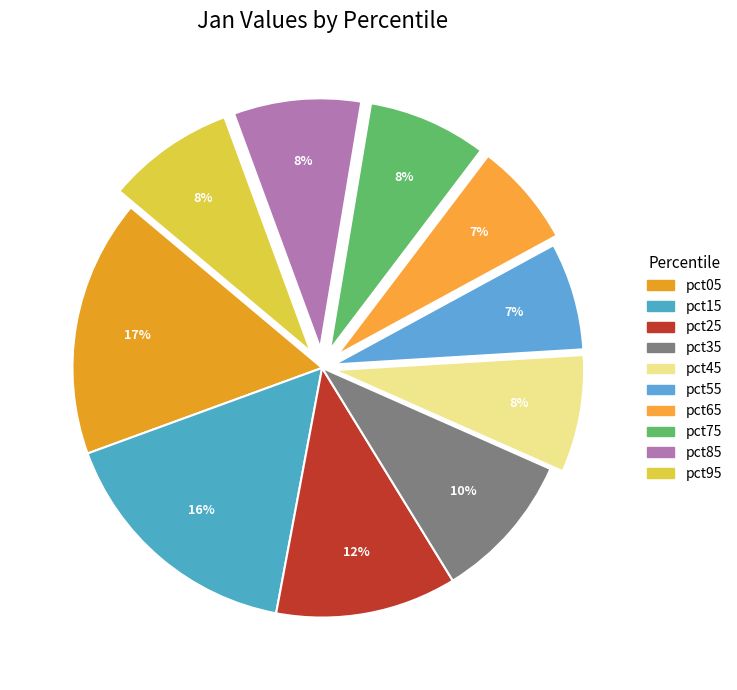

Is pct95 the majority of the pie?

No